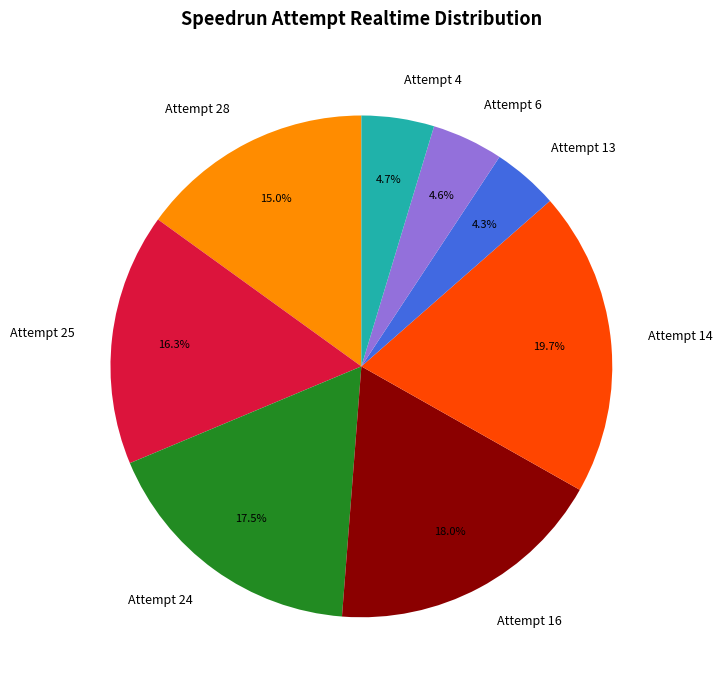

What is the ratio of the value at Attempt 25 to the value at Attempt 28?

1.1